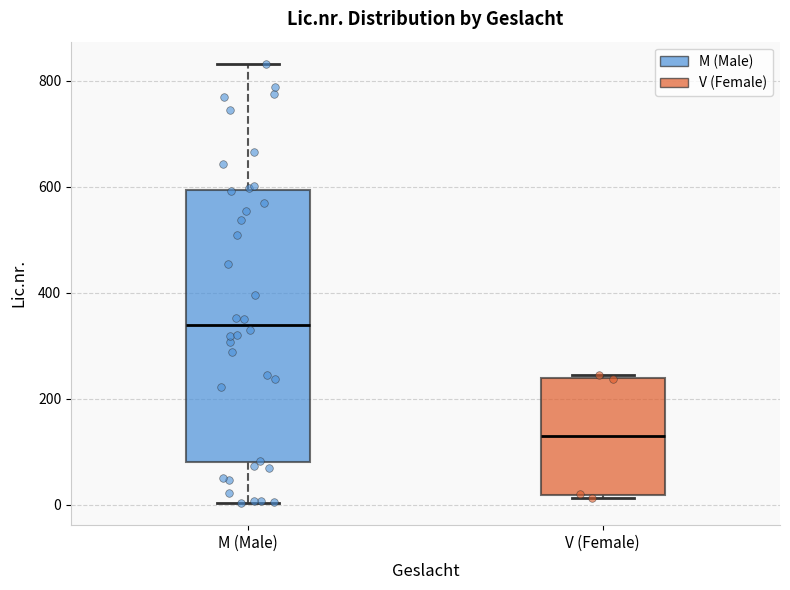

Where does the median line of the box for V (Female) sit on the y-axis? The values are not printed on the chart, so give them approximately, as read against the axis.

120